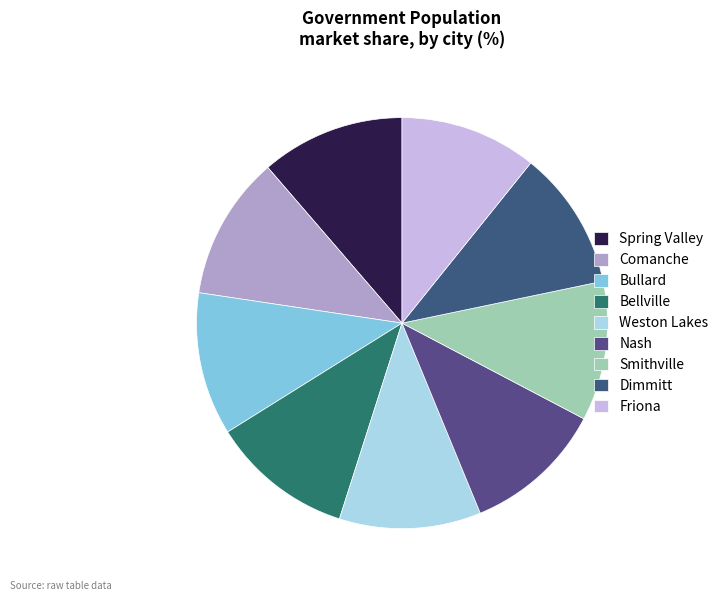

True or false: Bellville accounts for 25% of the total.

False